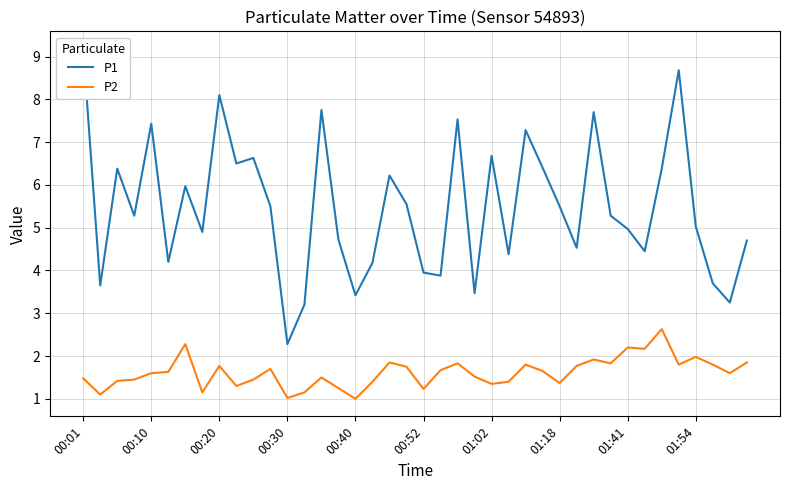

What is the highest value of the P2 series?

2.6